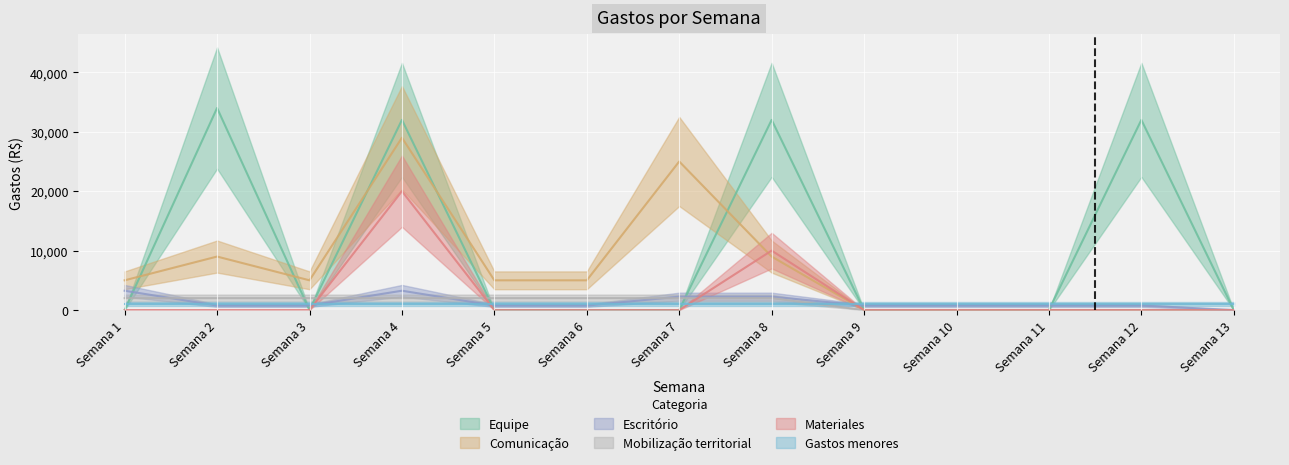

Reading left to right, list all the values displayed in this chart.

Equipe: Semana 1=0	Semana 2=34000	Semana 3=0	Semana 4=32000	Semana 5=0	Semana 6=0	Semana 7=0	Semana 8=32000	Semana 9=0	Semana 10=0	Semana 11=0	Semana 12=32000	Semana 13=0
Comunicação: Semana 1=5000	Semana 2=9000	Semana 3=5000	Semana 4=29000	Semana 5=5000	Semana 6=5000	Semana 7=25000	Semana 8=9000	Semana 9=0	Semana 10=0	Semana 11=0	Semana 12=0	Semana 13=0
Escritório: Semana 1=3250	Semana 2=750	Semana 3=750	Semana 4=3250	Semana 5=750	Semana 6=750	Semana 7=2250	Semana 8=2250	Semana 9=750	Semana 10=750	Semana 11=750	Semana 12=750	Semana 13=0
Mobilização territorial: Semana 1=2000	Semana 2=2000	Semana 3=2000	Semana 4=2000	Semana 5=2000	Semana 6=2000	Semana 7=2000	Semana 8=2000	Semana 9=0	Semana 10=0	Semana 11=0	Semana 12=0	Semana 13=0
Materiales: Semana 1=0	Semana 2=0	Semana 3=0	Semana 4=20000	Semana 5=0	Semana 6=0	Semana 7=0	Semana 8=10000	Semana 9=0	Semana 10=0	Semana 11=0	Semana 12=0	Semana 13=0